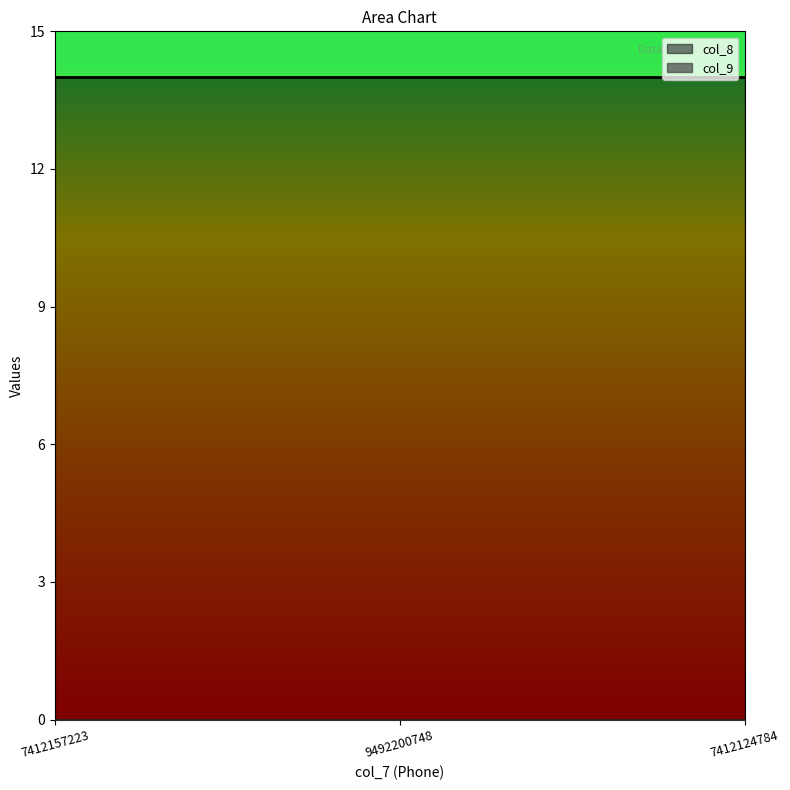

Rank the series by their maximum value, from highest to lowest.

col_8, col_9